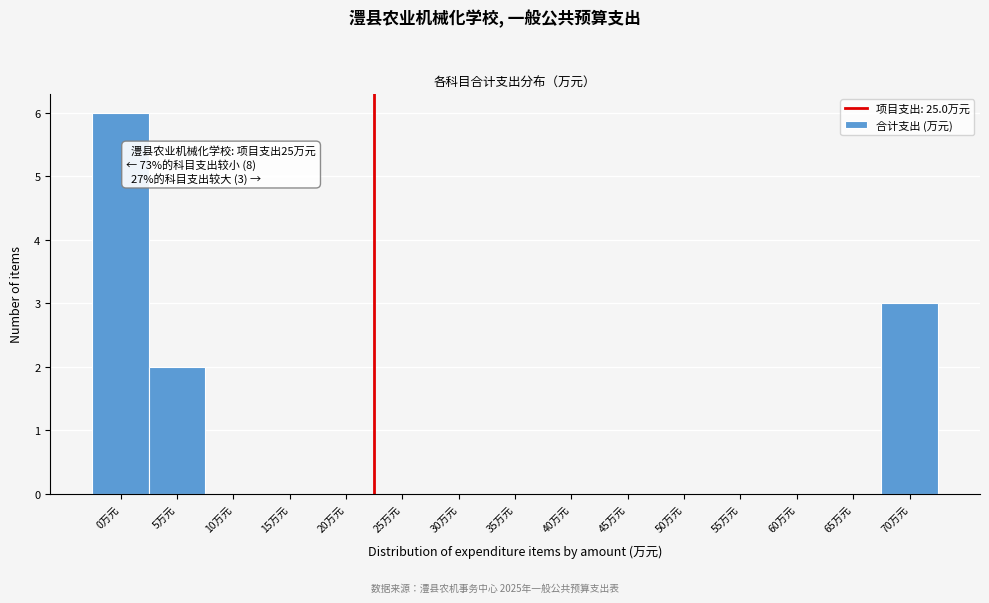

Reading left to right, list all the values displayed in this chart.

0万元=6	5万元=2	10万元=0	15万元=0	20万元=0	25万元=0	30万元=0	35万元=0	40万元=0	45万元=0	50万元=0	55万元=0	60万元=0	65万元=0	70万元=3